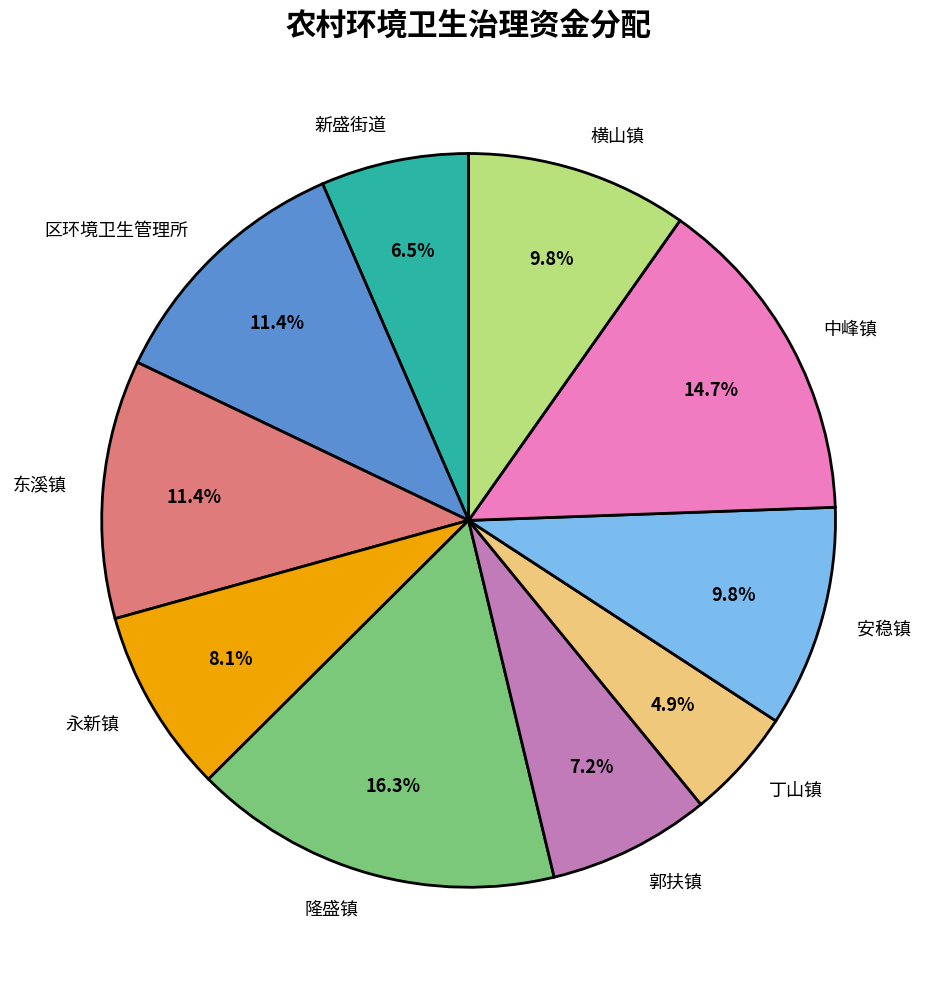

What is the total percentage of 东溪镇 and 区环境卫生管理所?

22.8%